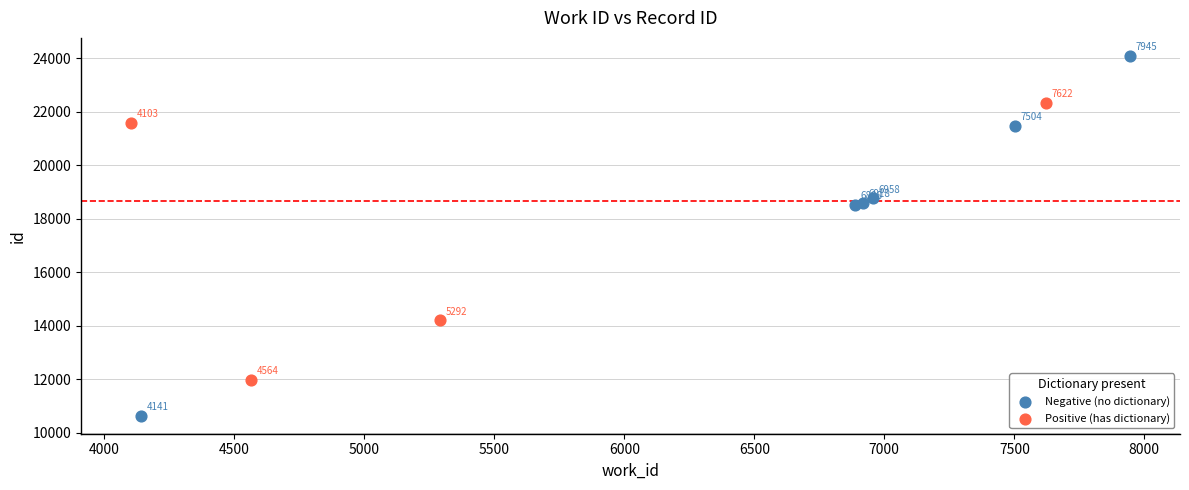

Which series contains the highest Y value?

Negative (no dictionary)